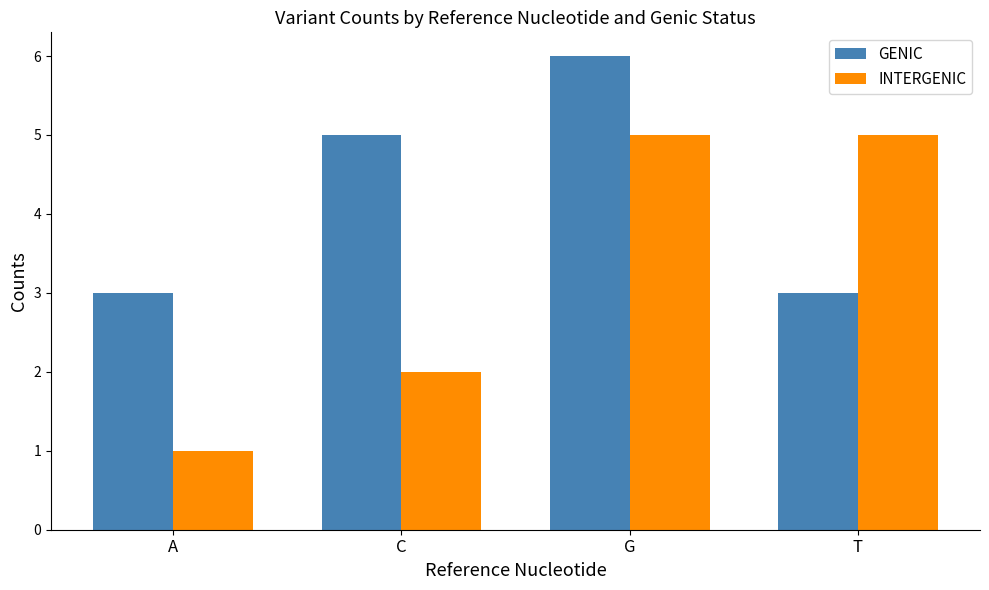

The value of GENIC at T is 3. True or false?

True